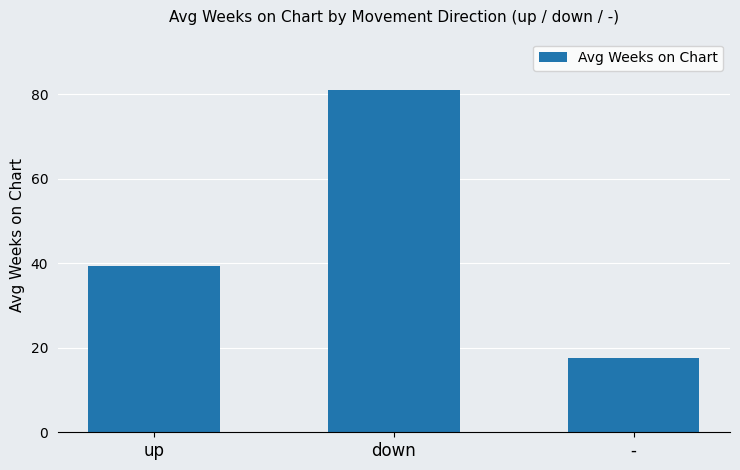

Are the bars grouped side by side (vs. stacked)?

No